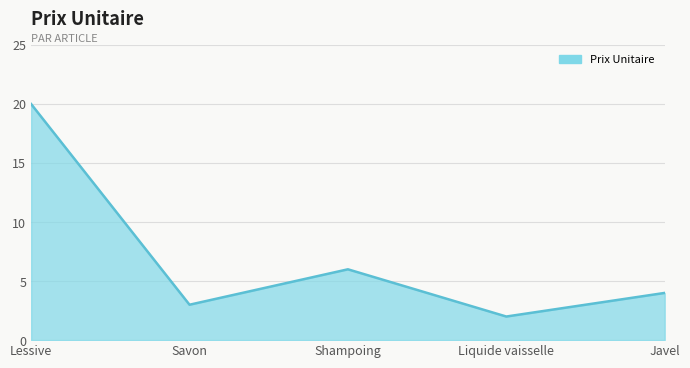

What is the change in value from Liquide vaisselle to Javel?

+2